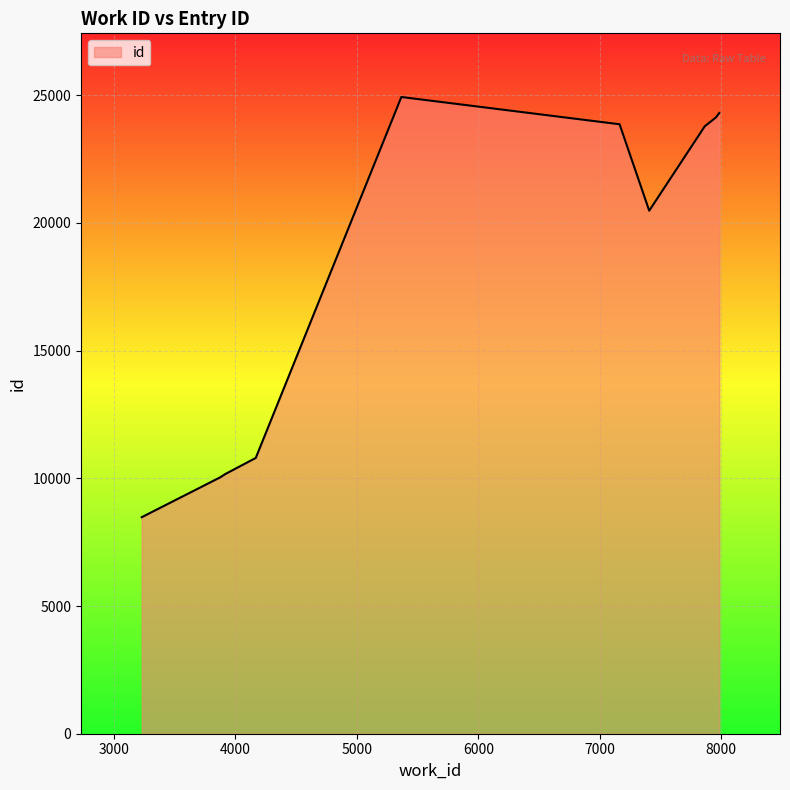

What is the difference between the maximum and minimum values?

16450